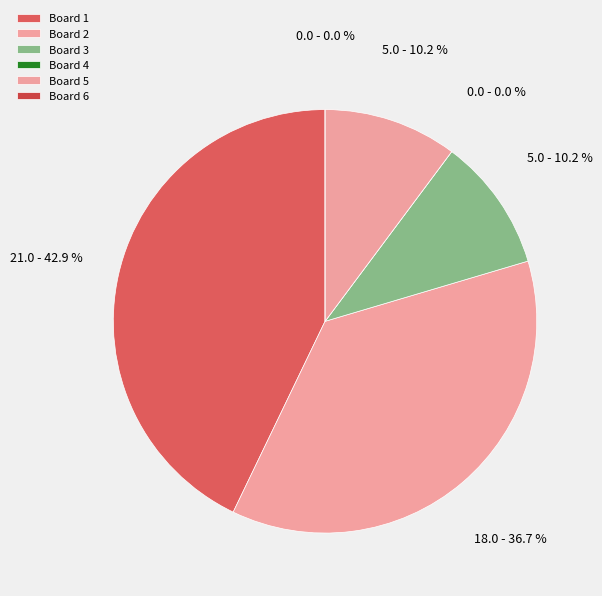

The Board 6 slice represents 0% of the pie. True or false?

True